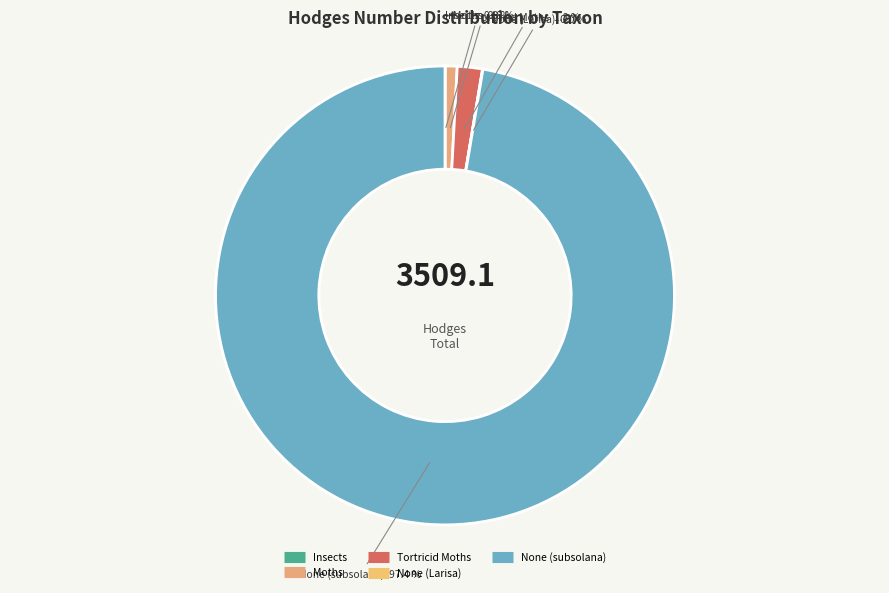

Is None (subsolana) the majority of the pie?

Yes